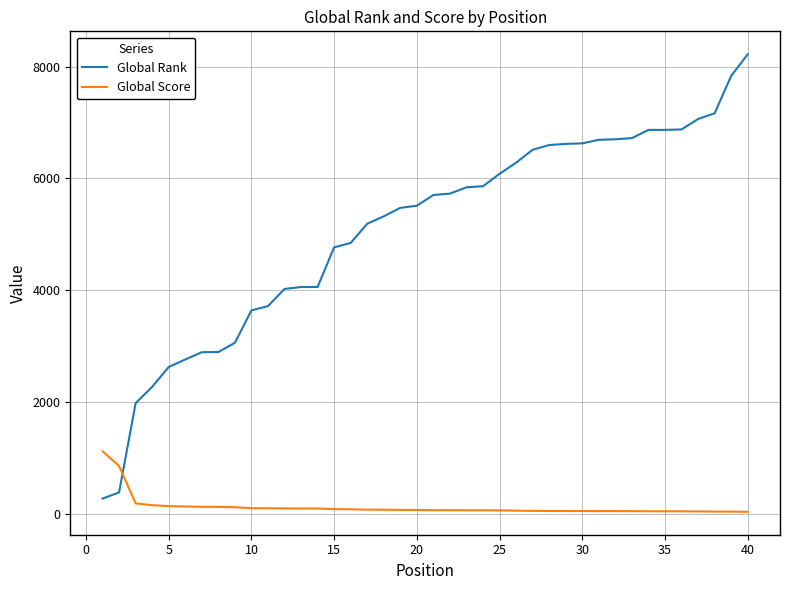

What is the highest value of the Global Score series?

1123